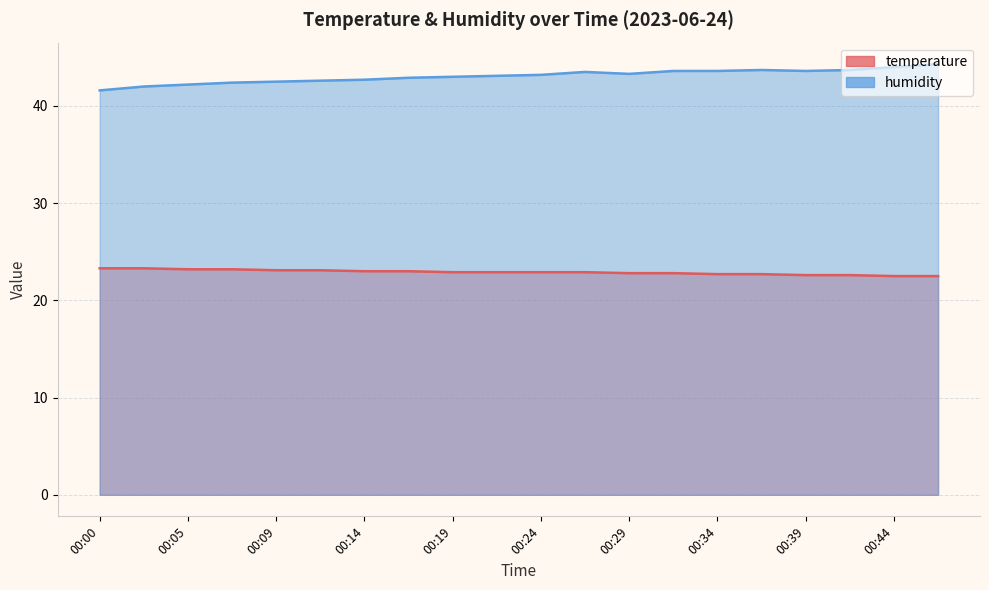

How many lines are shown in the chart?

2